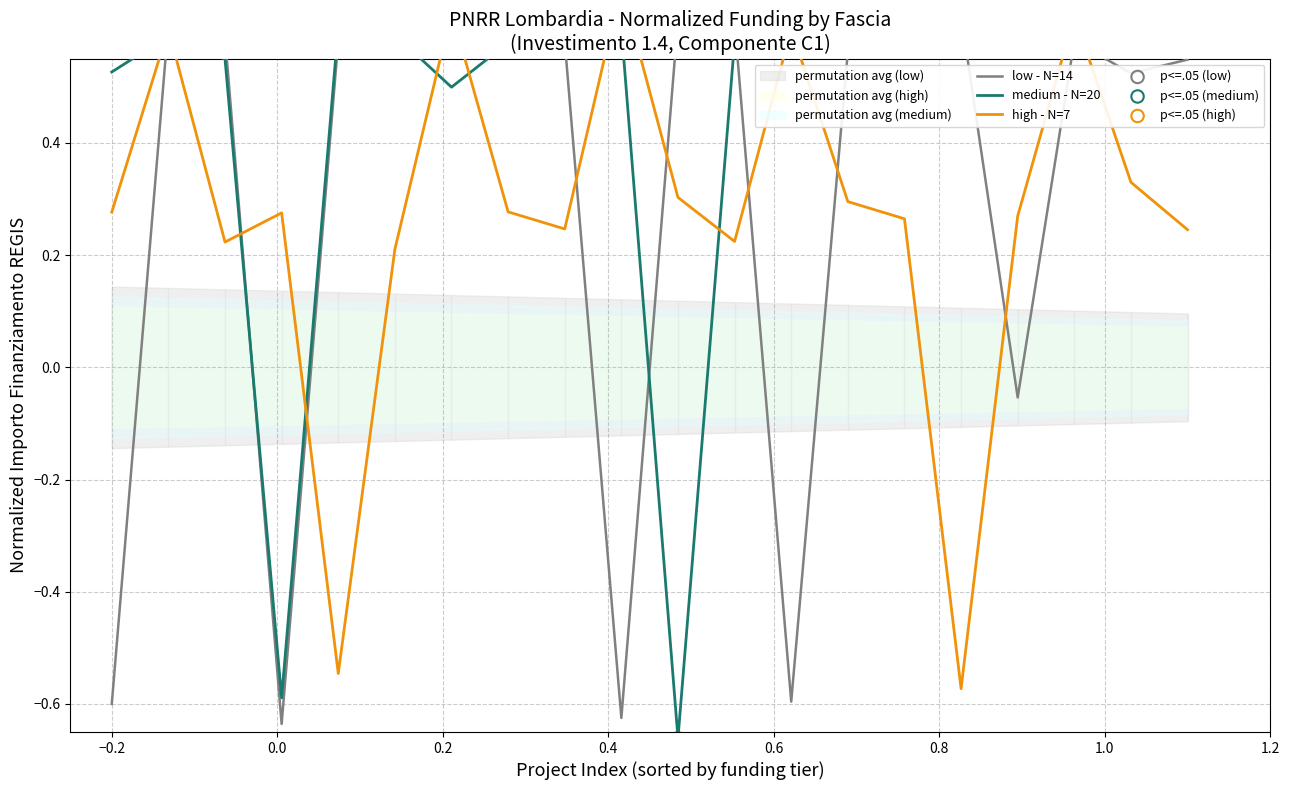

What are all the series names shown in the legend?

low - N=14, medium - N=20, high - N=7